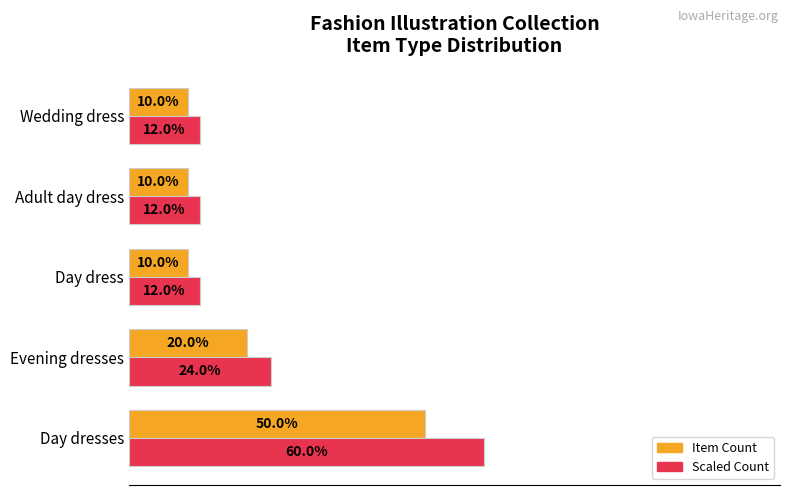

What are all the series names shown in the legend?

Item Count, Scaled Count